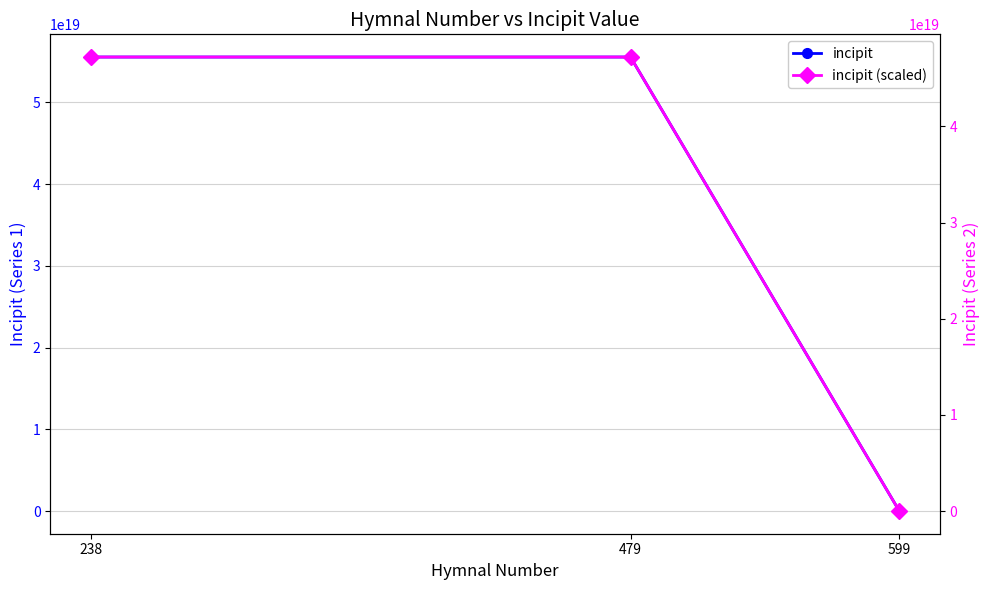

What is the sum of all incipit (scaled) values?

94444464663111221248.0